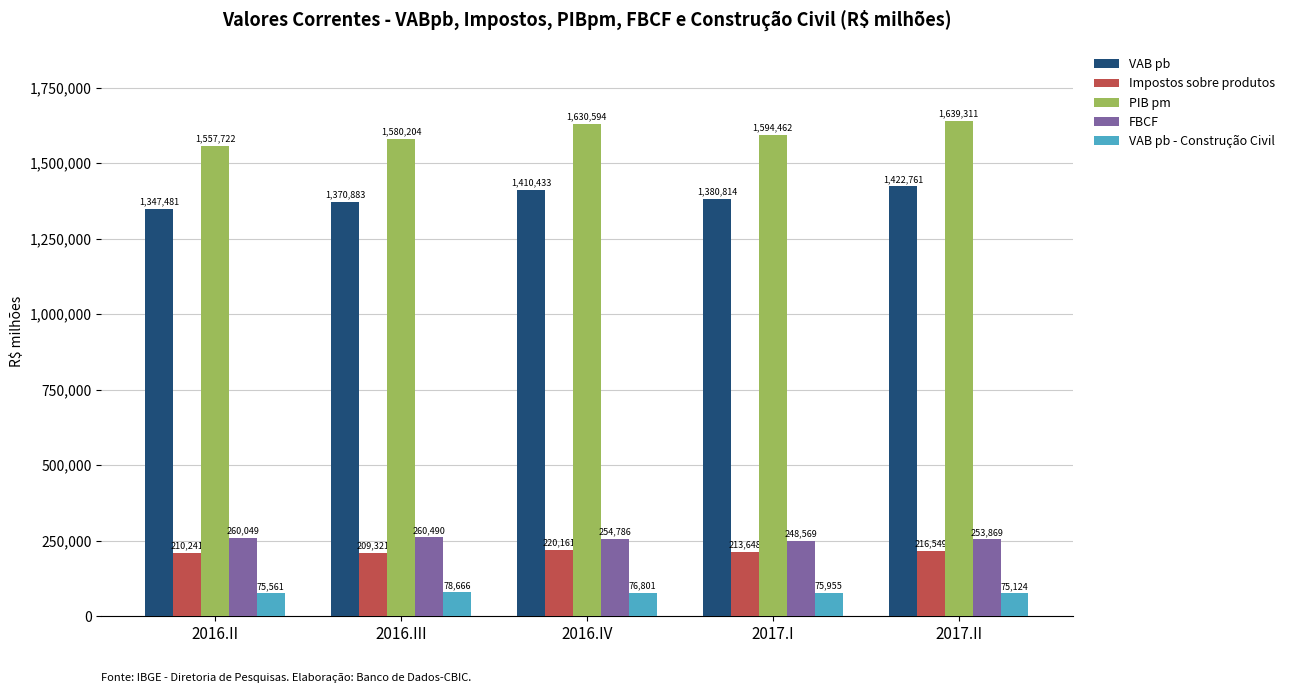

What is the difference between the second highest and minimum values in the PIB pm series?

72872